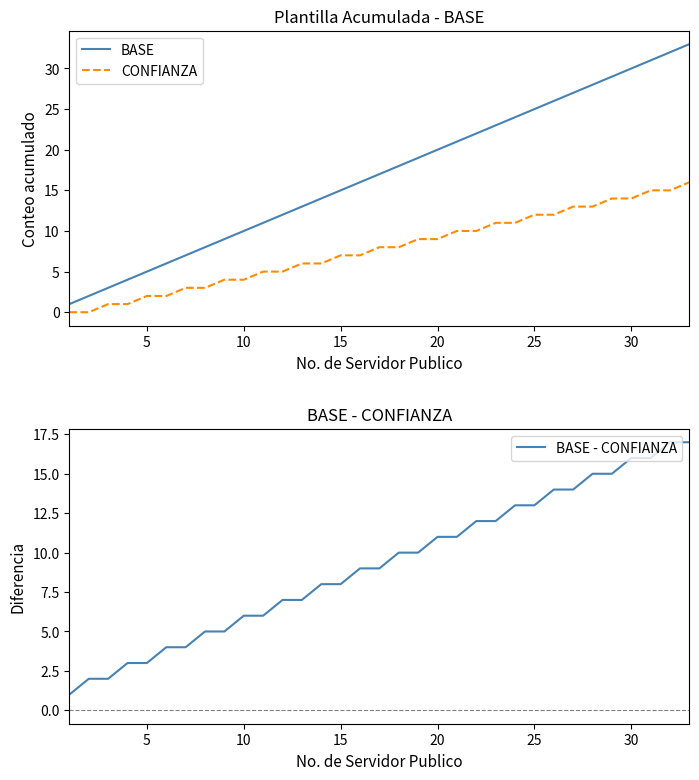

Which series has the largest range (max minus min)?

BASE